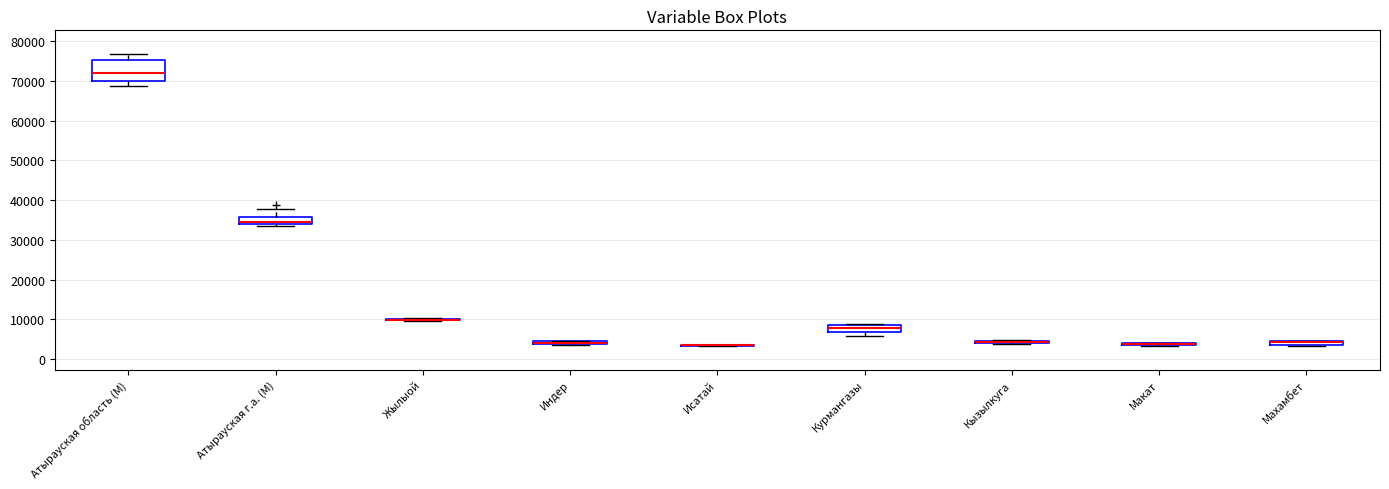

Which box is the tallest, from its lower edge to its upper edge?

Атырауская область (М)